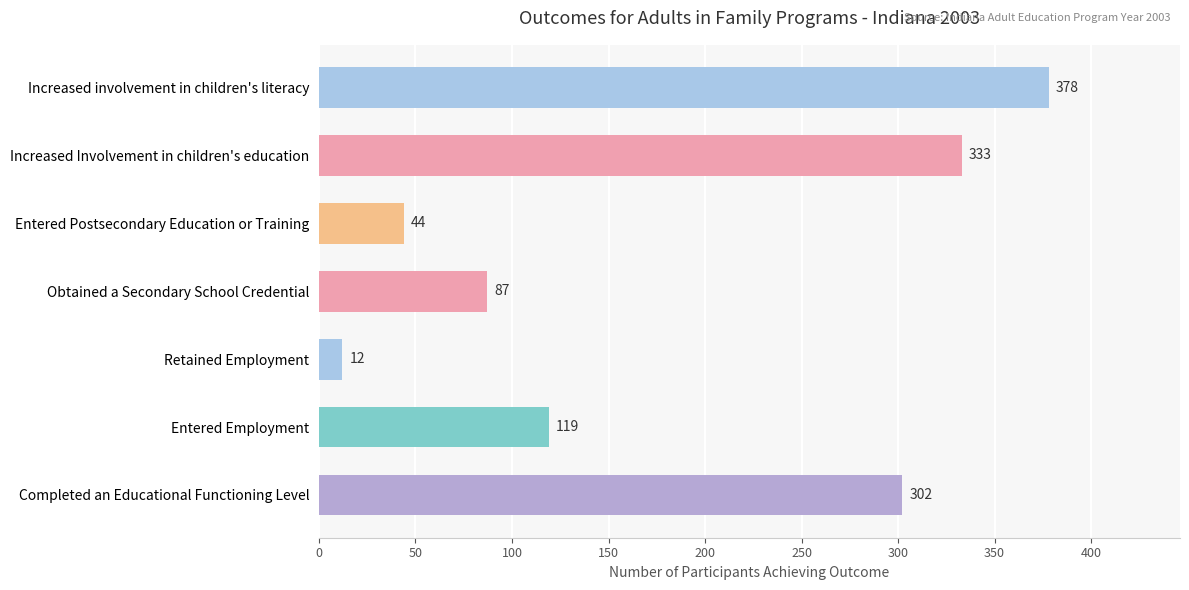

Is it true that the value at Completed an Educational Functioning Level is 302?

True